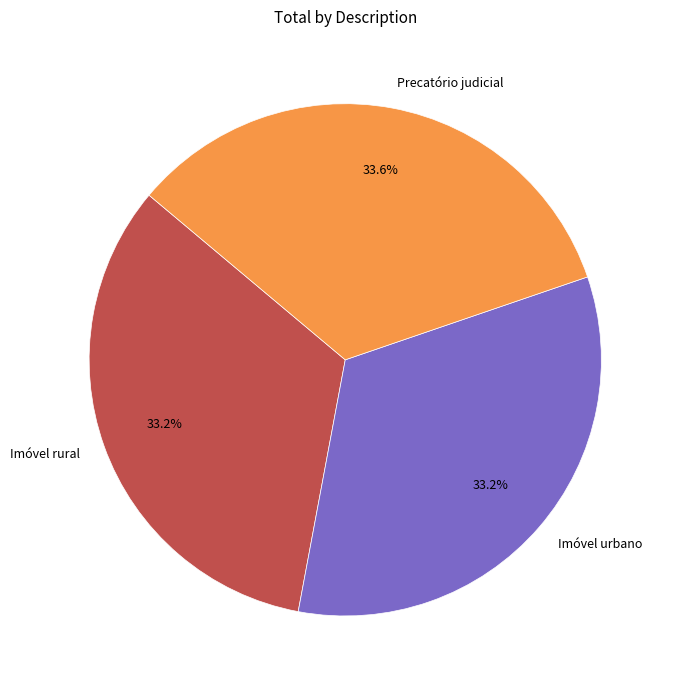

Combined, do Imóvel urbano and Precatório judicial account for over 50%?

Yes